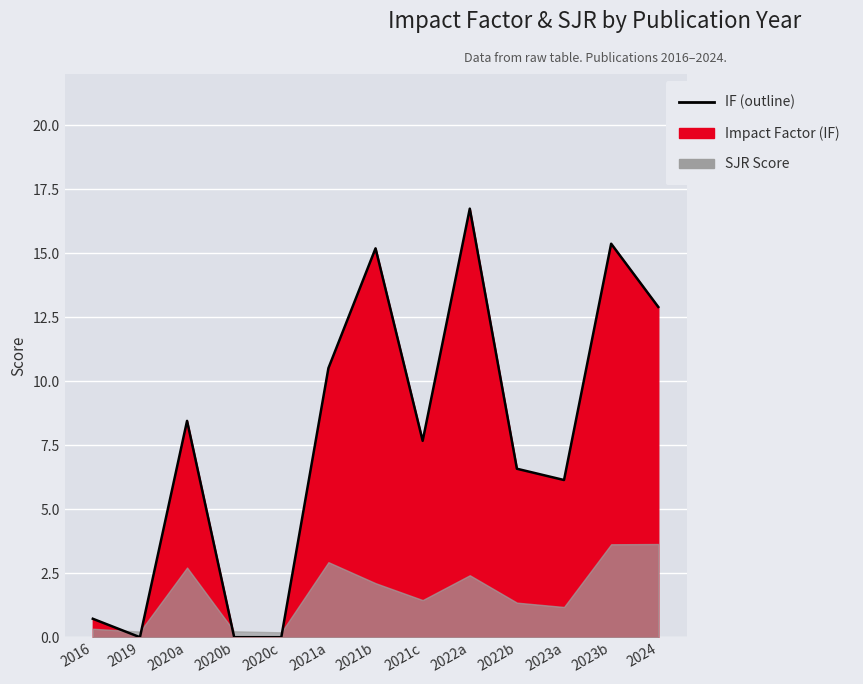

What is the sum of the values at 2023b and 2020a?

23.8